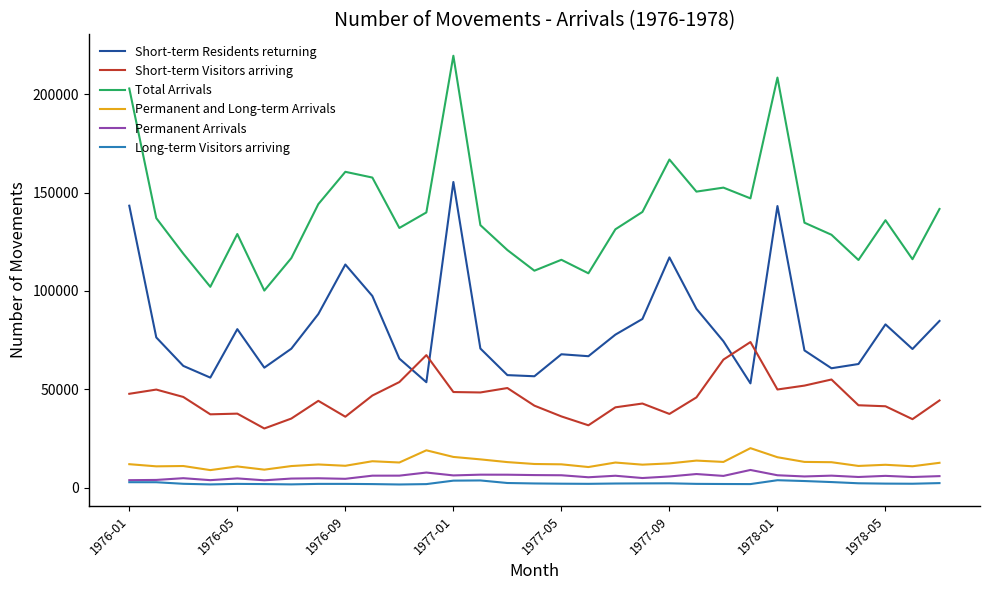

What is the greatest value displayed?

219630